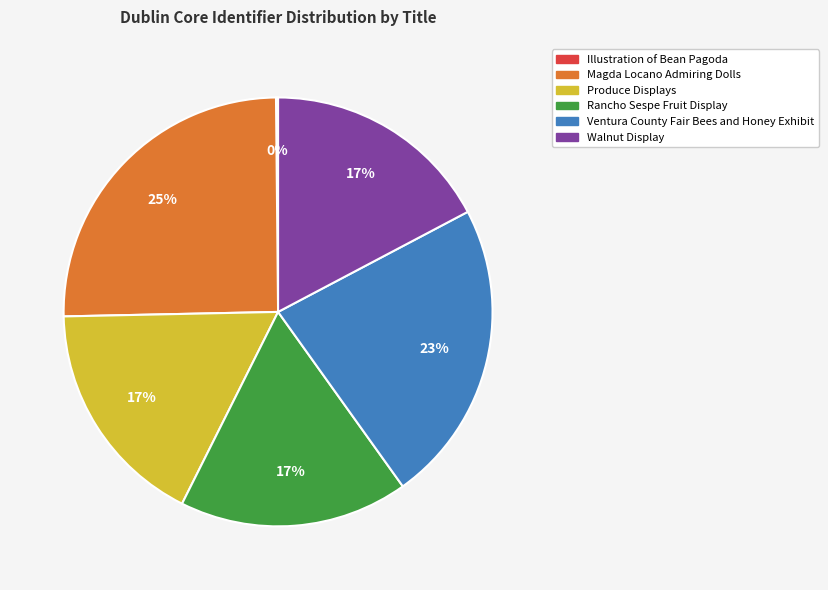

To the nearest percent, what is the average slice percentage?

17%